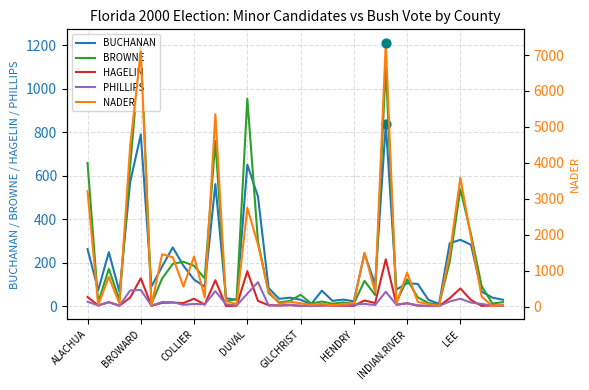

Which series has the widest spread of Y values?

NADER